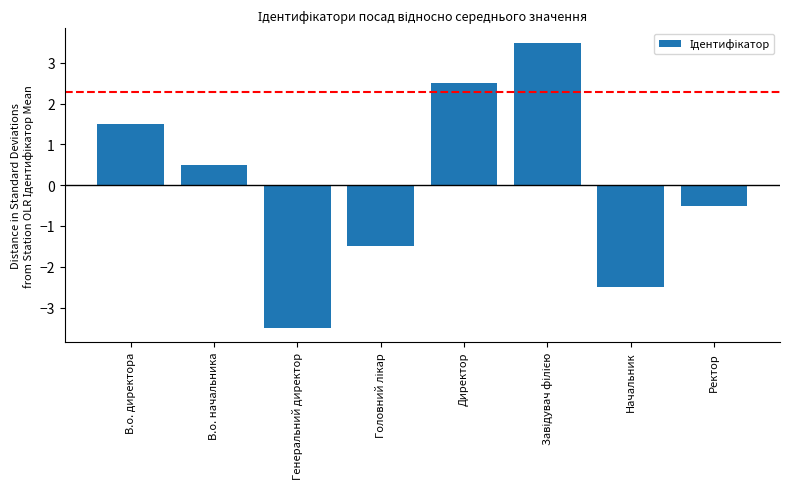

How many series are shown in this chart?

1